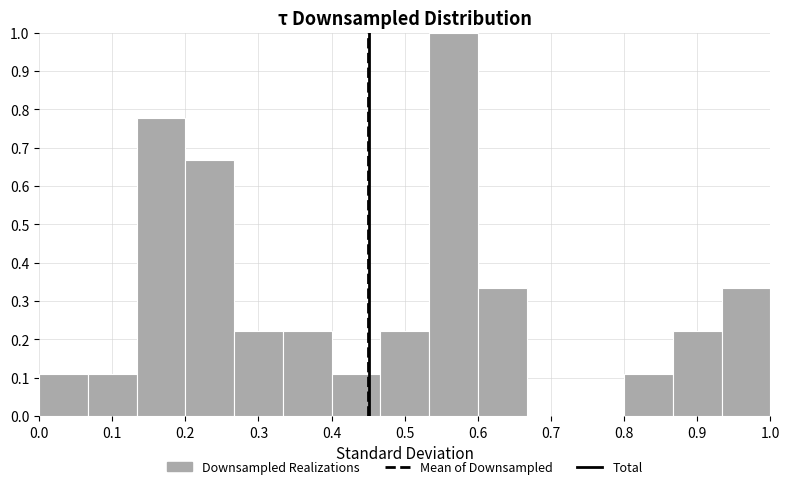

Which range on the x-axis has the tallest bar?

0.53 to 0.60